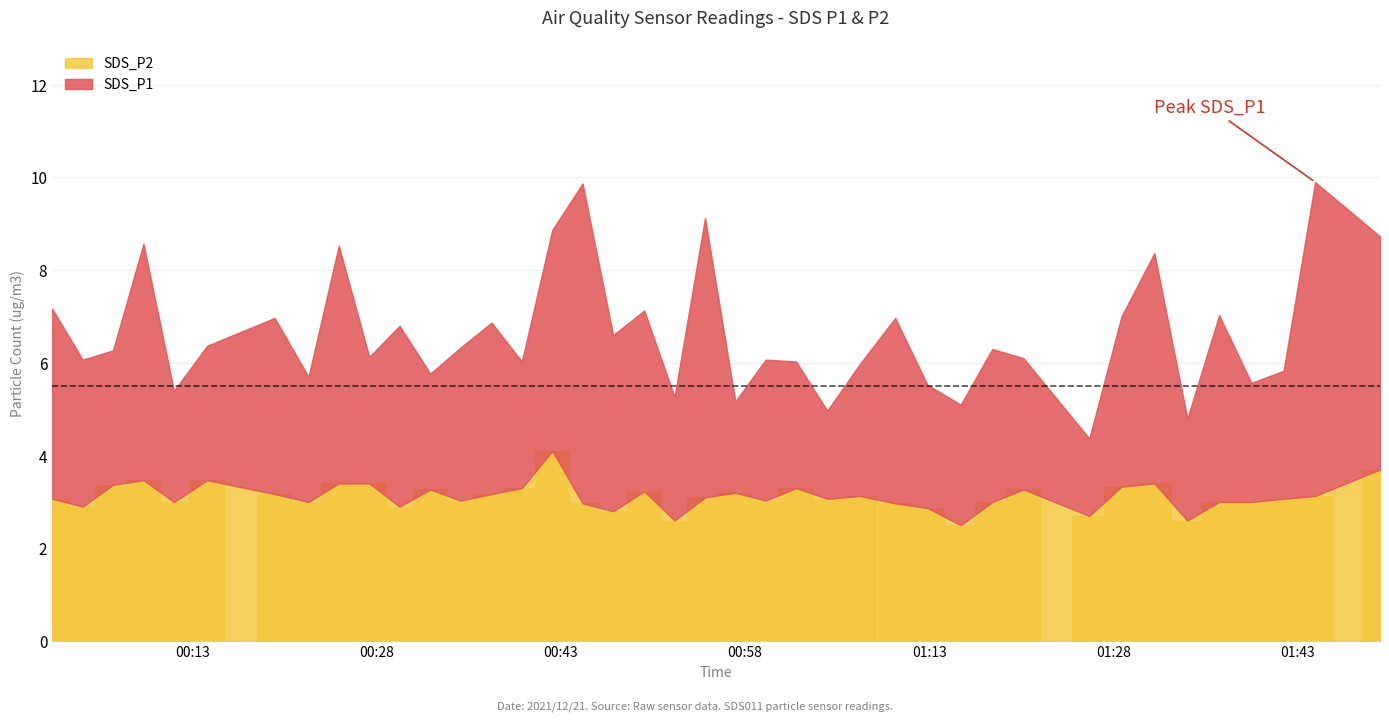

What is the value of the 29th bar from the left?

2.5